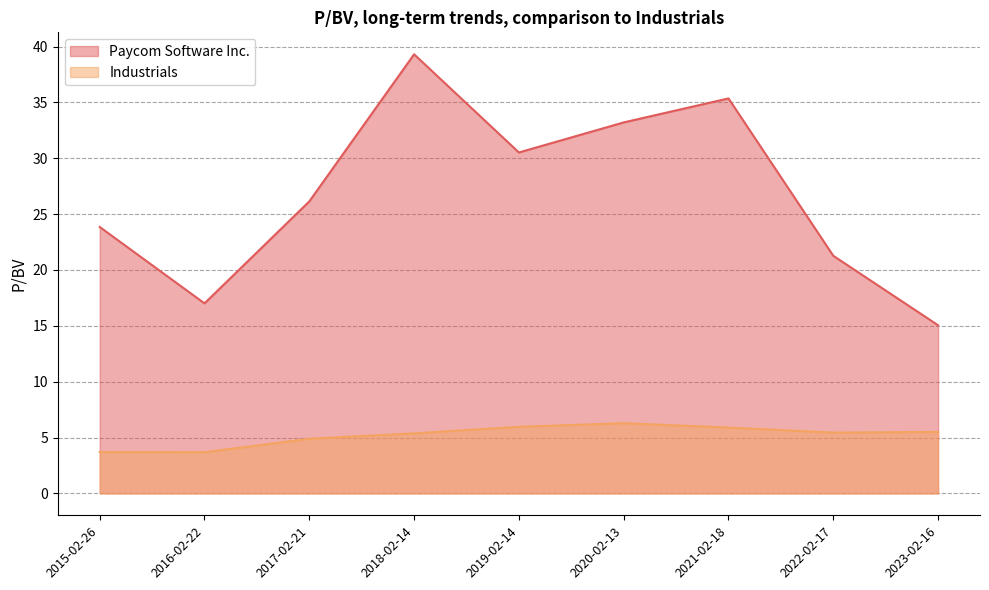

What are all the series names shown in the legend?

Paycom Software Inc., Industrials